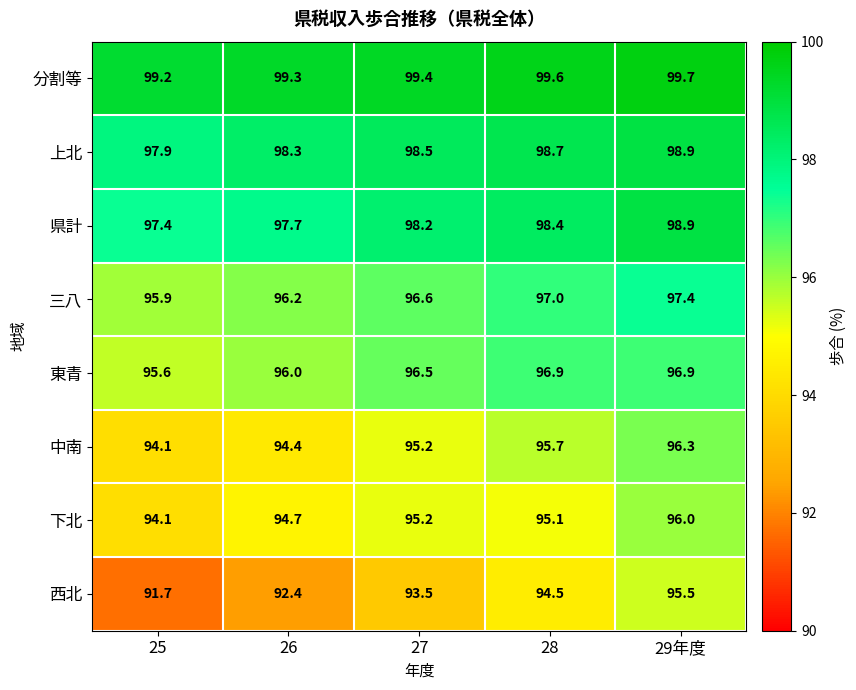

What is the lowest value of the 中南 series?

94.1